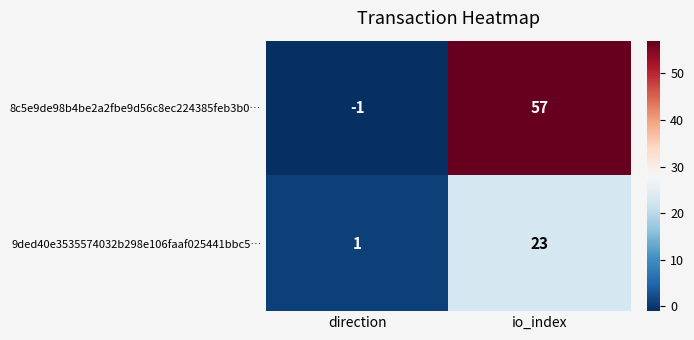

At which label is 8c5e9de98b4be2a2fbe9d56c8ec224385feb3b0… closest to 28?

direction